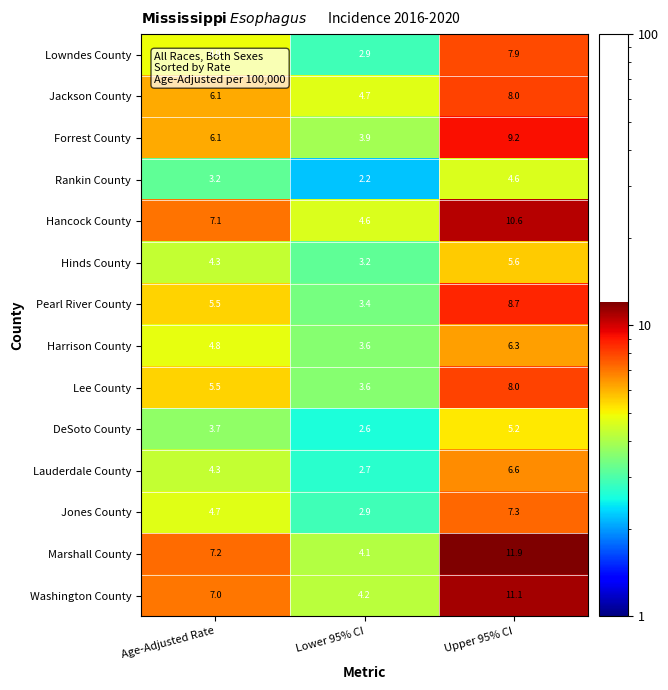

Which series has the widest spread of values?

Marshall County